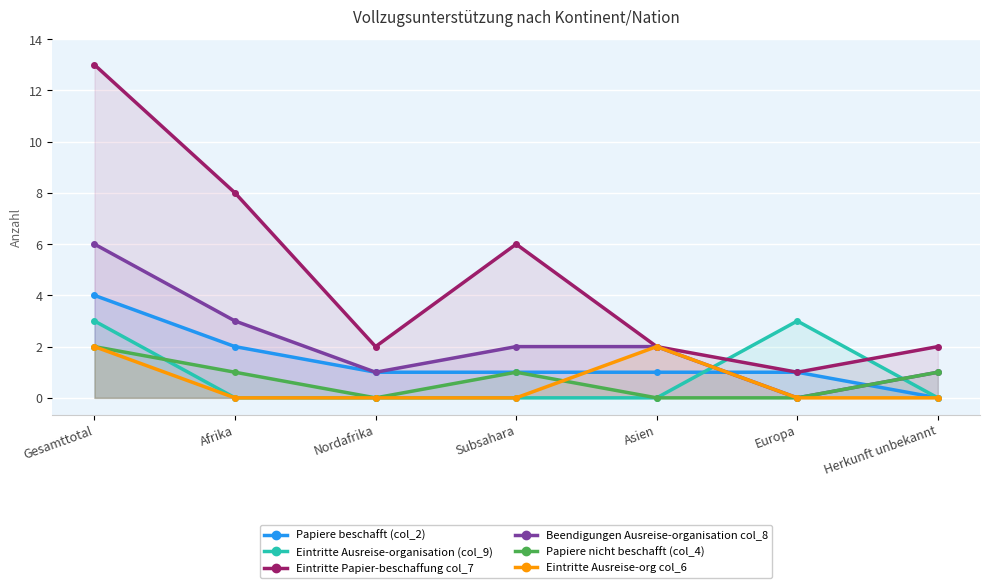

What is the value of the Beendigungen Ausreise-organisation col_8 point at the 4th from the left?

2